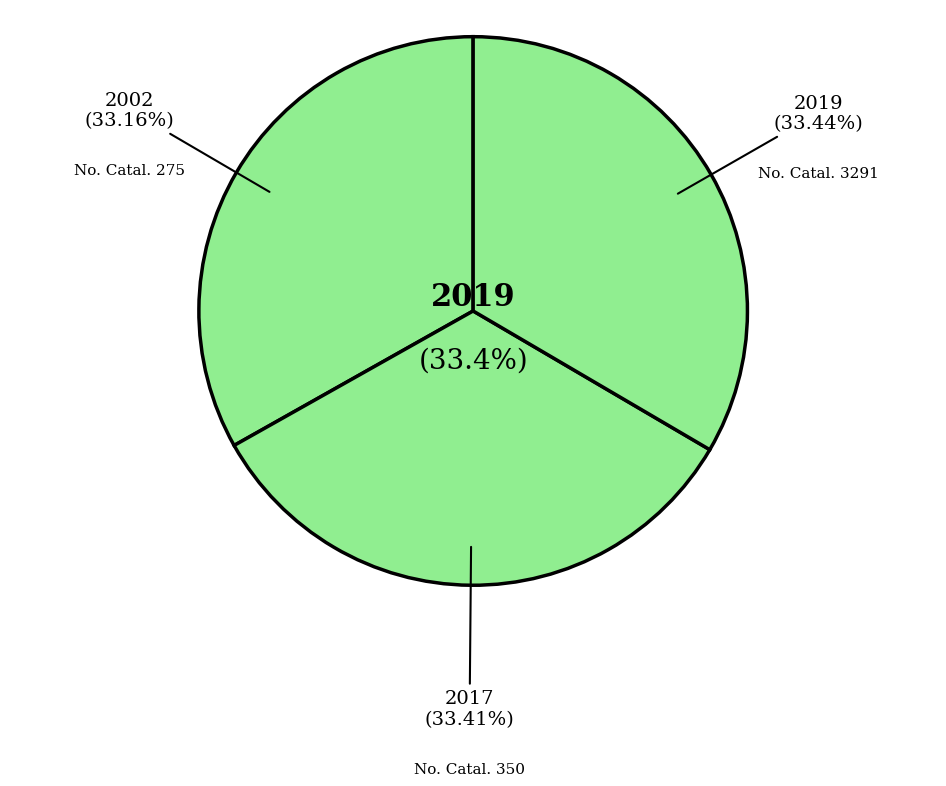

What percentage is the 3291 slice, to the nearest percent?

33%